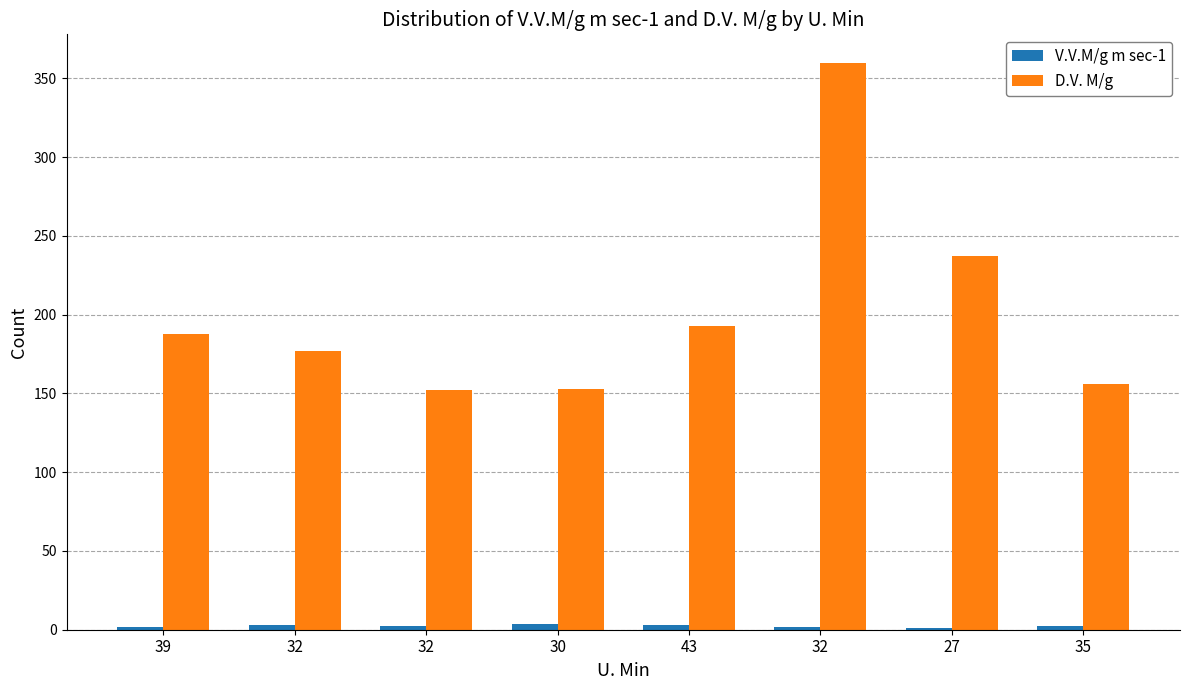

How many categories are shown in the chart?

8